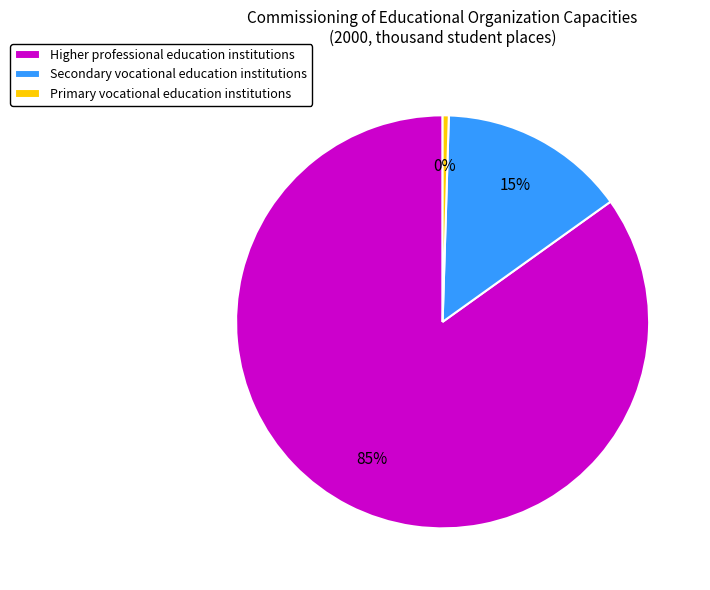

Is it true that Secondary vocational education institutions is 9% of the pie?

False